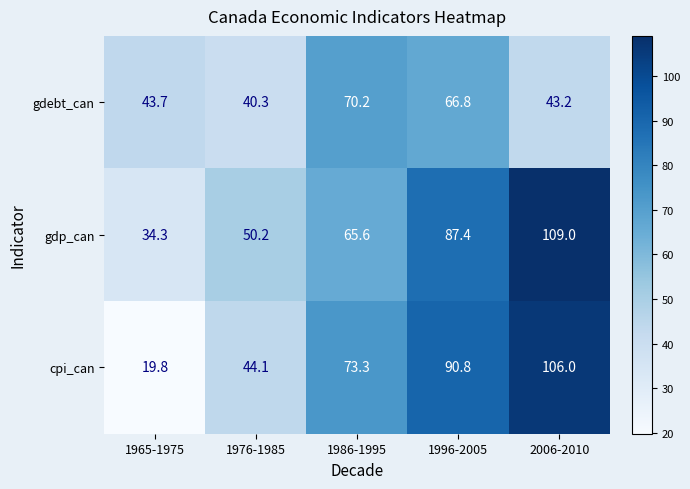

Rank the series by their average value, from highest to lowest.

gdp_can, cpi_can, gdebt_can